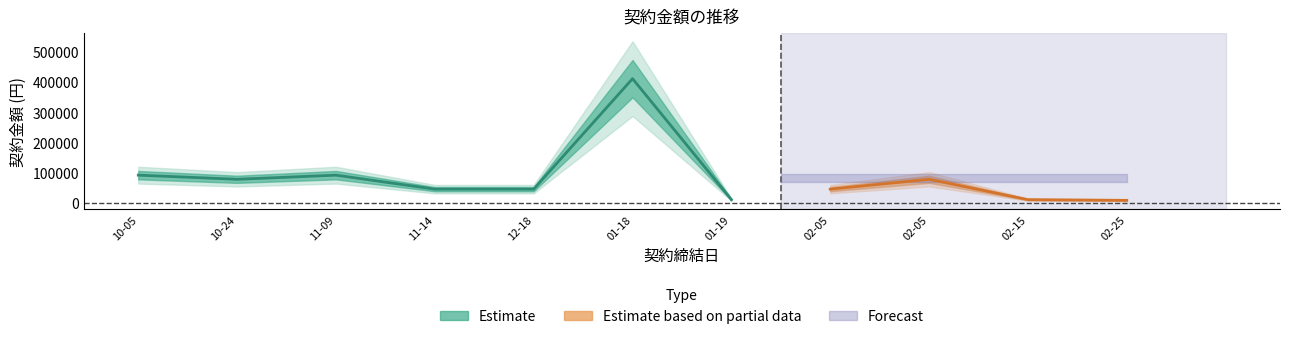

The value at 3 is 66777. True or false?

False